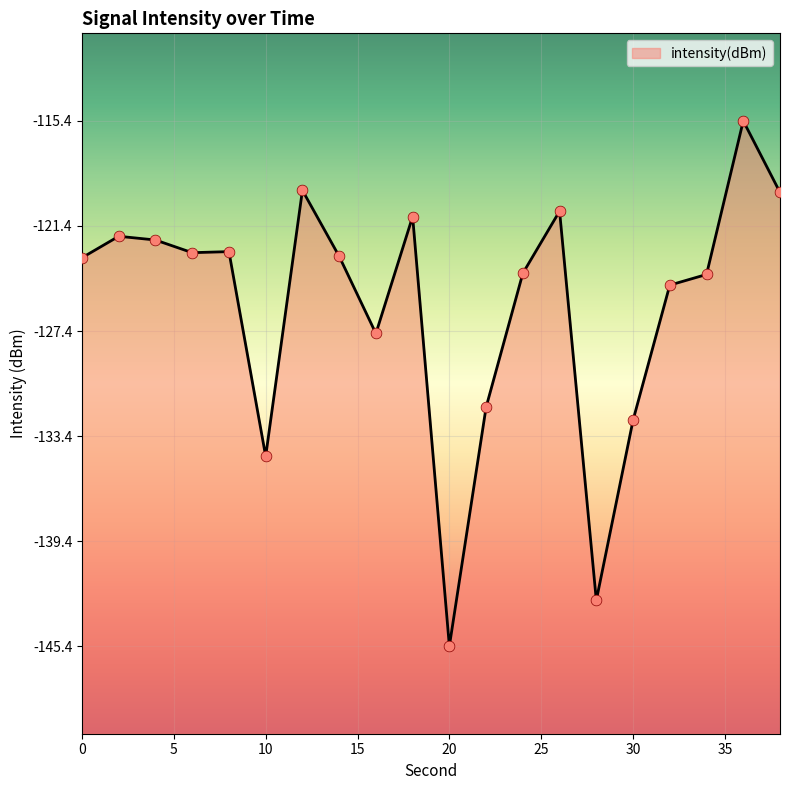

What is the change in value from 16 to 32?

+2.8